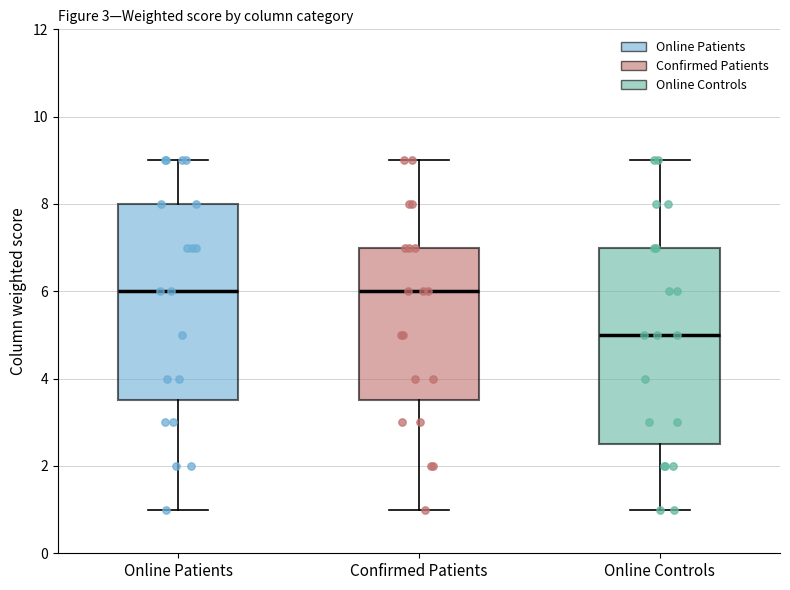

Where does the median line of the box for Online Controls sit on the y-axis? The values are not printed on the chart, so give them approximately, as read against the axis.

5.0